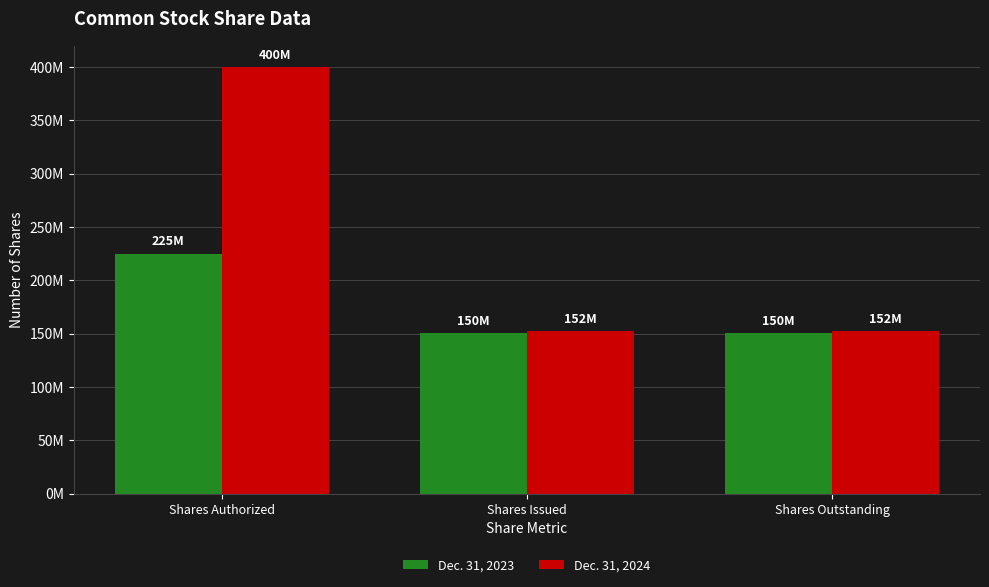

What are all the series names shown in the legend?

Dec. 31, 2023, Dec. 31, 2024